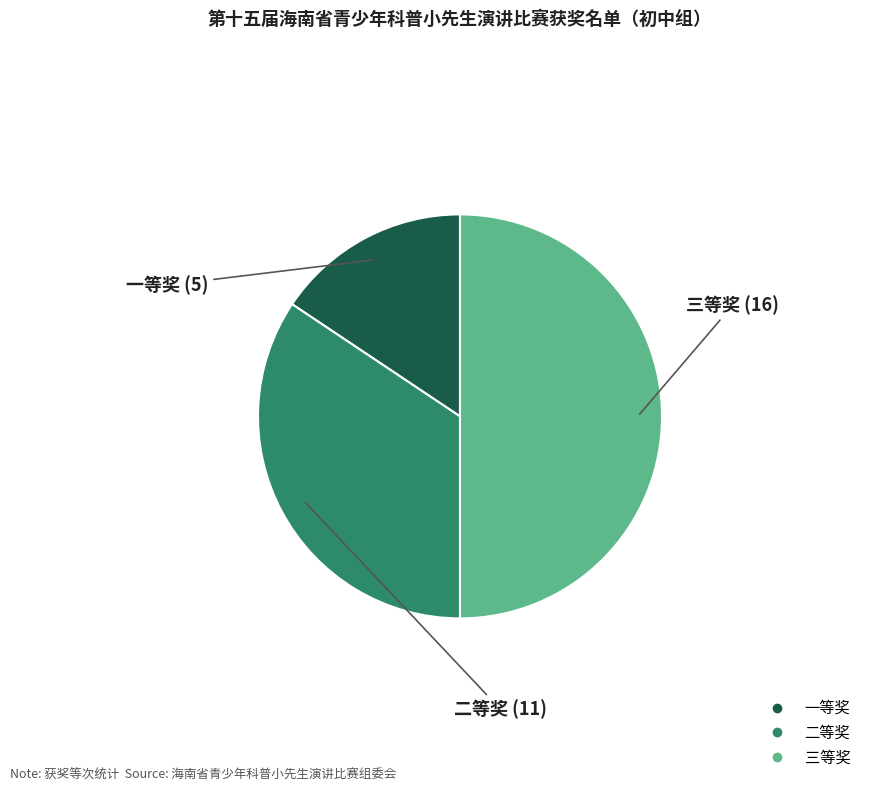

The 二等奖 slice represents 34% of the pie. True or false?

True